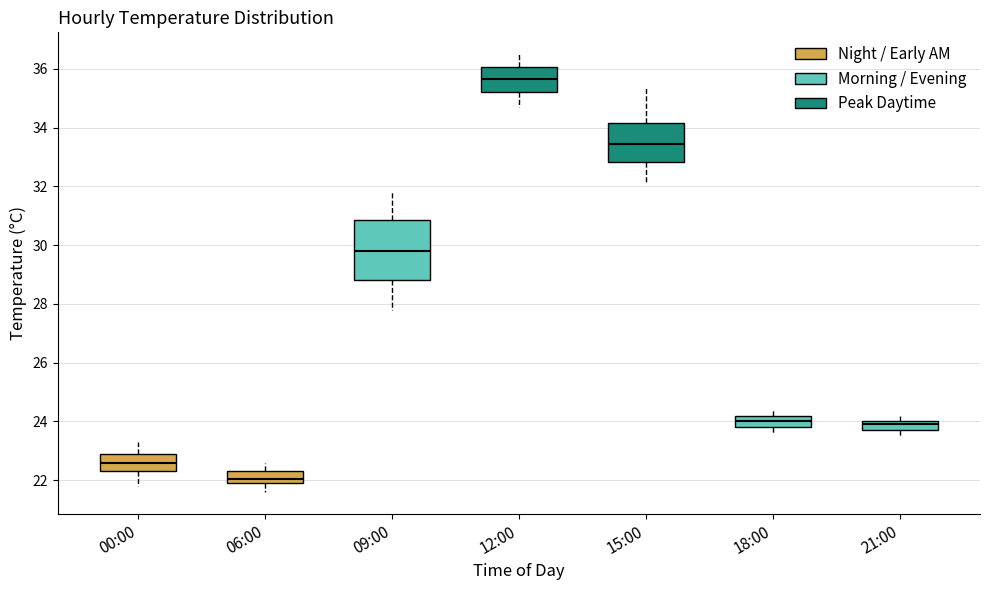

Which box is the tallest, from its lower edge to its upper edge?

09:00